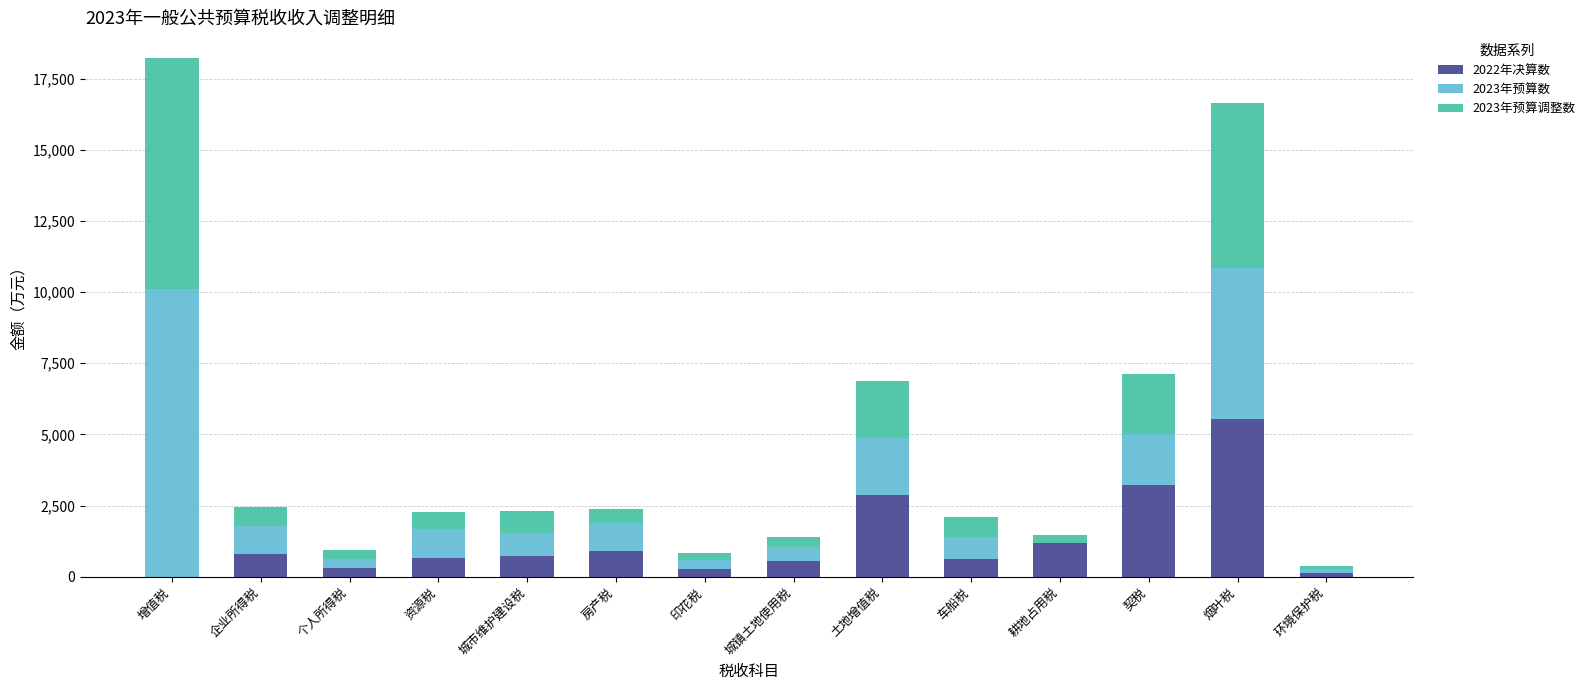

At which label does 2022年决算数 reach its peak?

烟叶税